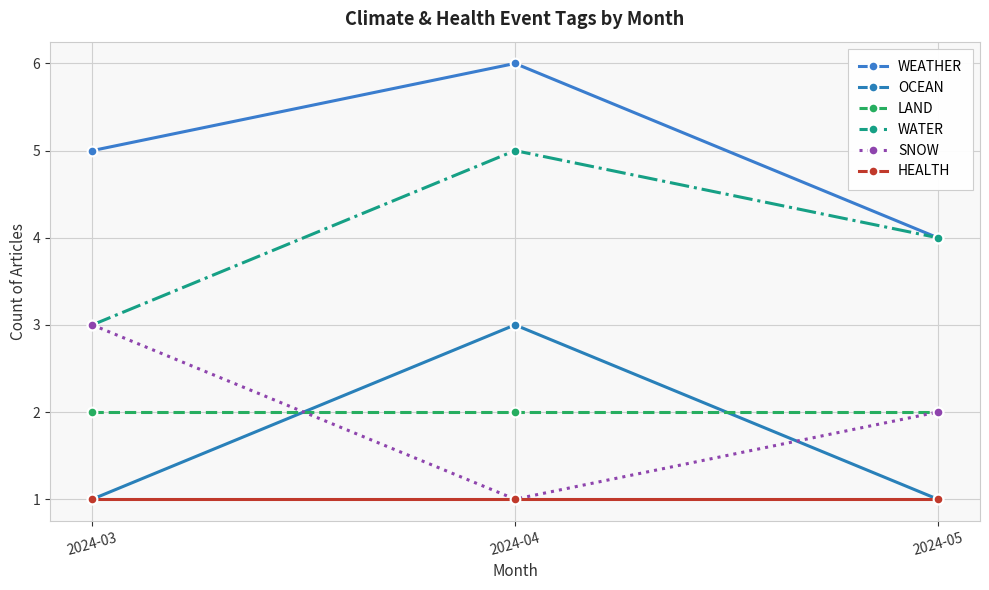

Which has a higher value, 2024-03 or 2024-04?

2024-04